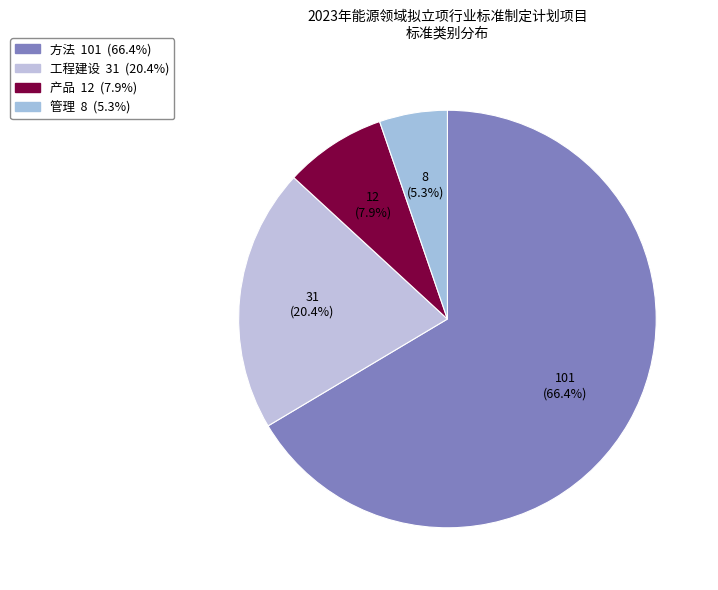

True or false: 管理 accounts for 14% of the total.

False